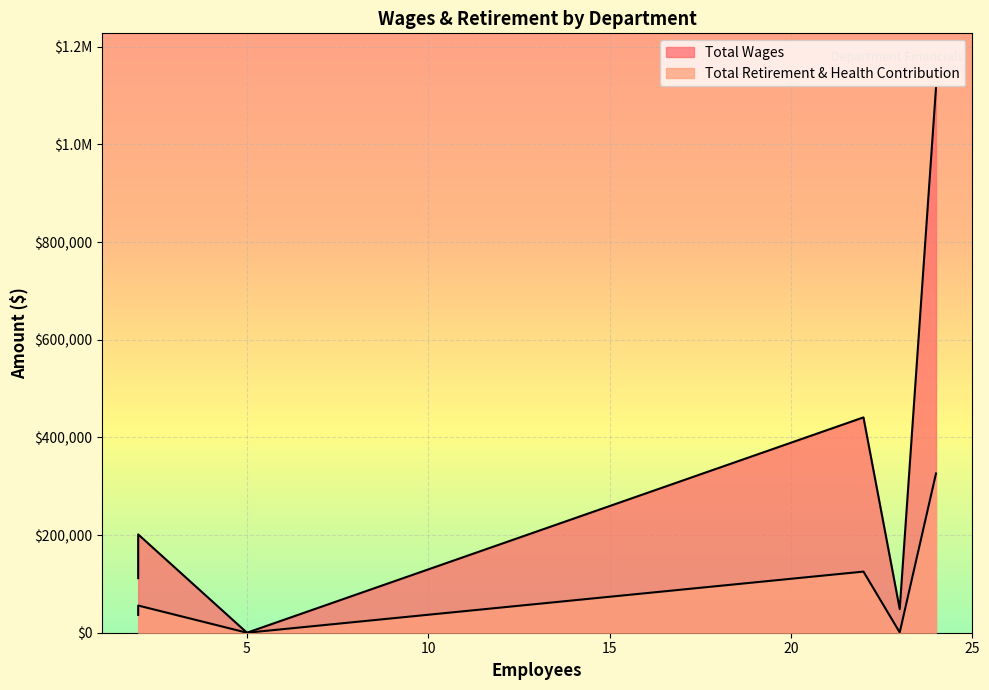

True or false: Total Retirement & Health Contribution and Total Wages cross at least once.

False